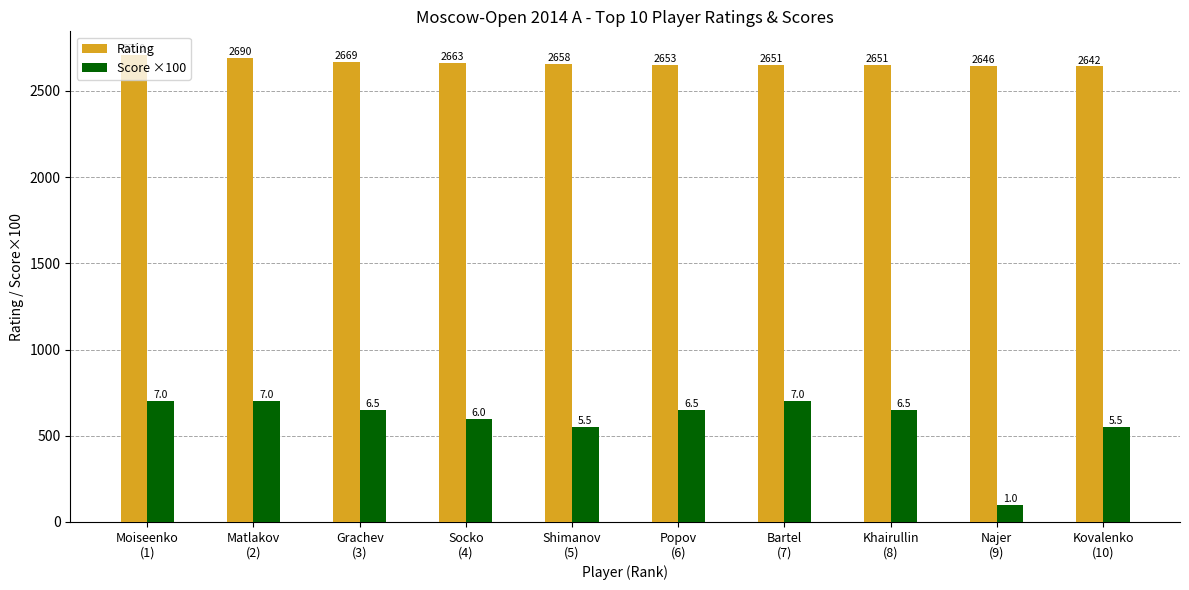

Count the number of data series in this chart.

2